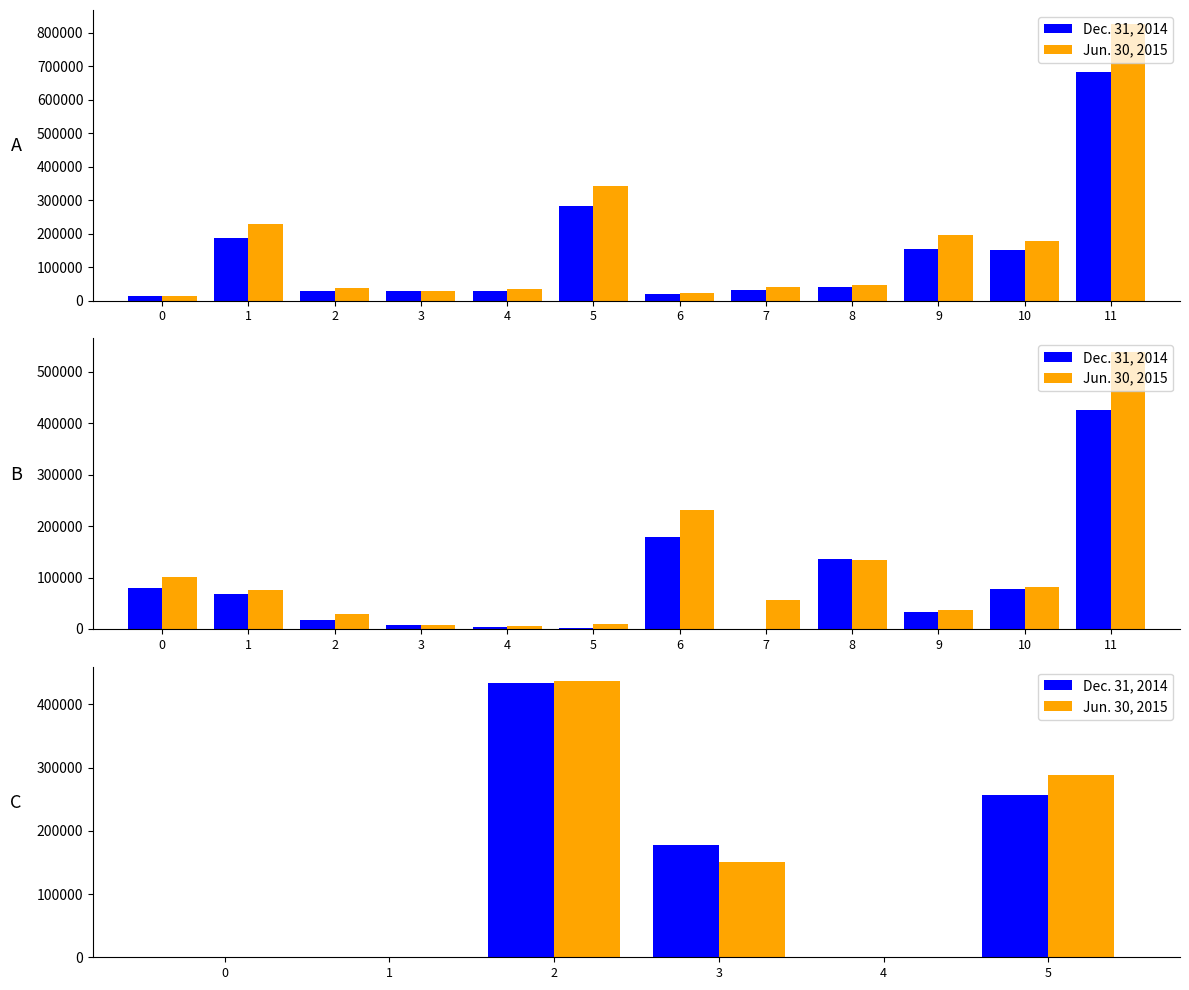

Between 1 and 3, which series saw the biggest shift?

Dec. 31, 2014